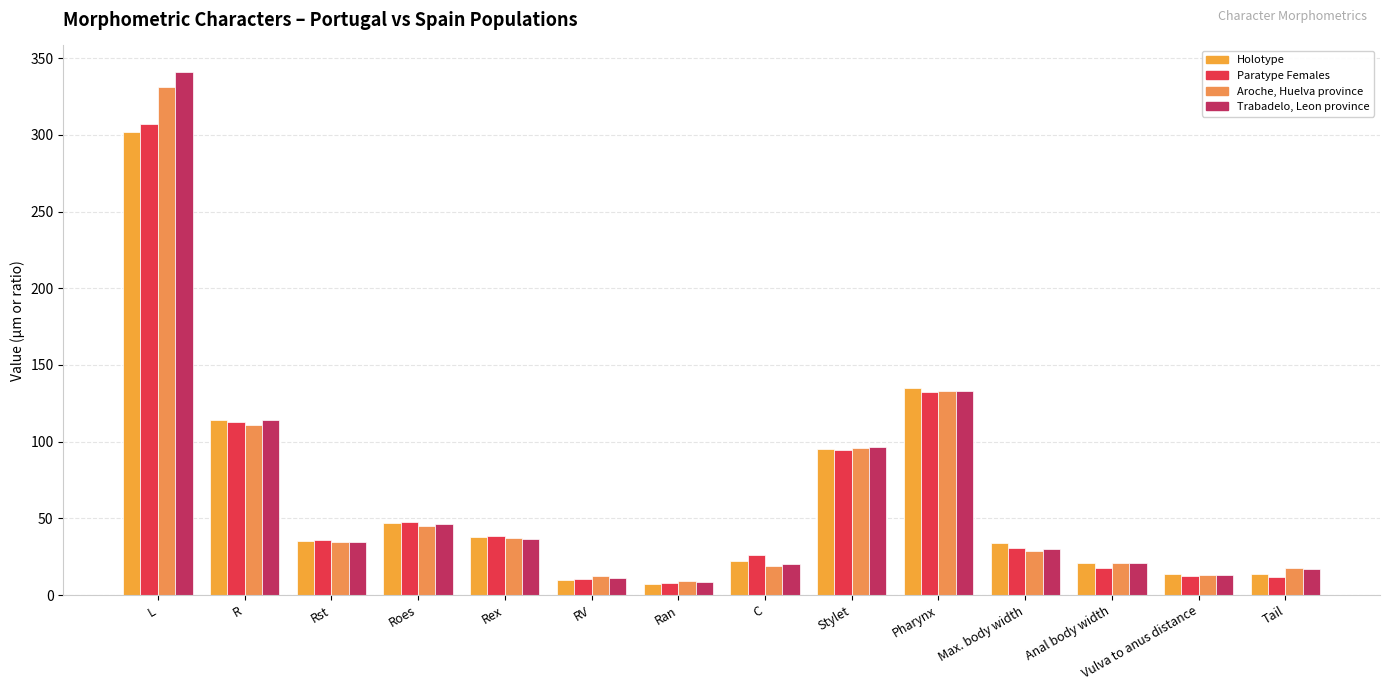

Reading right to left, what are all the values shown in this chart?

Holotype: Tail=13.5	Vulva to anus distance=14.0	Anal body width=21.0	Max. body width=34.0	Pharynx=135.0	Stylet=95.0	C=22.4	Ran=7.0	RV=10.0	Rex=38.0	Roes=47.0	Rst=35.0	R=114.0	L=302.0
Paratype Females: Tail=11.9	Vulva to anus distance=12.7	Anal body width=17.6	Max. body width=30.5	Pharynx=132.5	Stylet=94.6	C=26.3	Ran=7.7	RV=10.7	Rex=38.5	Roes=47.7	Rst=36.0	R=112.5	L=307.2
Aroche, Huelva province: Tail=17.7	Vulva to anus distance=13.2	Anal body width=20.8	Max. body width=28.7	Pharynx=133.3	Stylet=96.0	C=18.7	Ran=9.3	RV=12.3	Rex=37.0	Roes=45.3	Rst=34.7	R=110.7	L=331.3
Trabadelo, Leon province: Tail=17.0	Vulva to anus distance=13.3	Anal body width=21.1	Max. body width=29.8	Pharynx=133.3	Stylet=96.3	C=20.2	Ran=8.3	RV=11.3	Rex=36.8	Roes=46.0	Rst=34.5	R=114.3	L=341.3